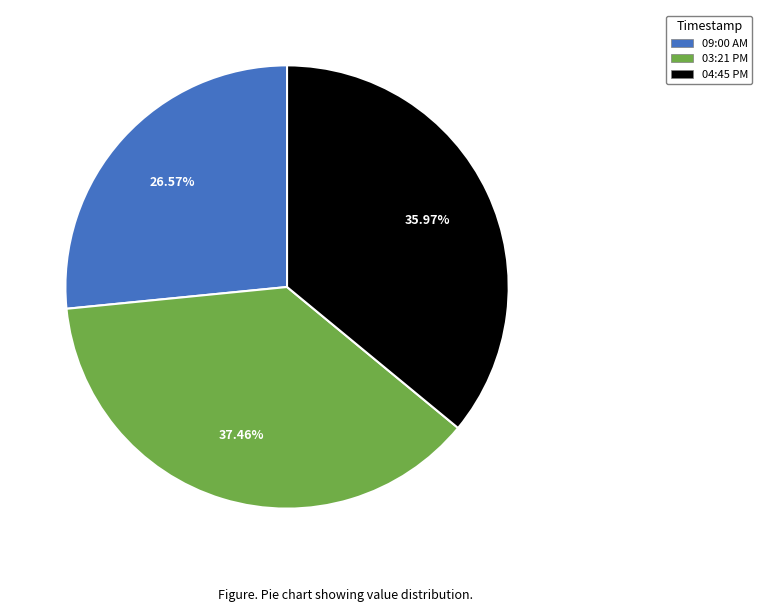

What is the ratio of the value at 04:45 PM to the value at 09:00 AM?

1.4